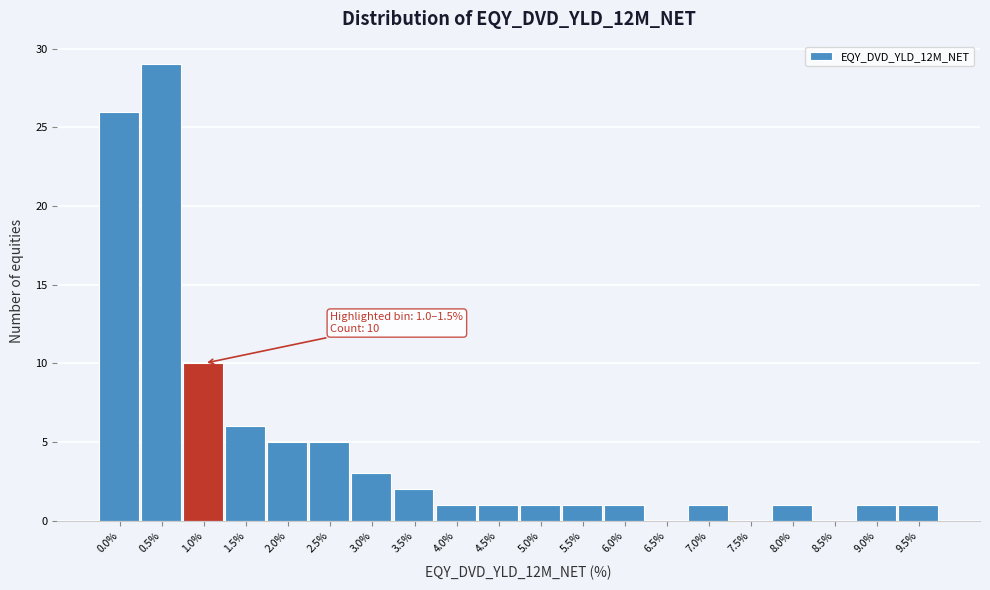

Reading left to right, what are all the values shown in this chart?

0.0%=26	0.5%=29	1.0%=10	1.5%=6	2.0%=5	2.5%=5	3.0%=3	3.5%=2	4.0%=1	4.5%=1	5.0%=1	5.5%=1	6.0%=1	6.5%=0	7.0%=1	7.5%=0	8.0%=1	8.5%=0	9.0%=1	9.5%=1